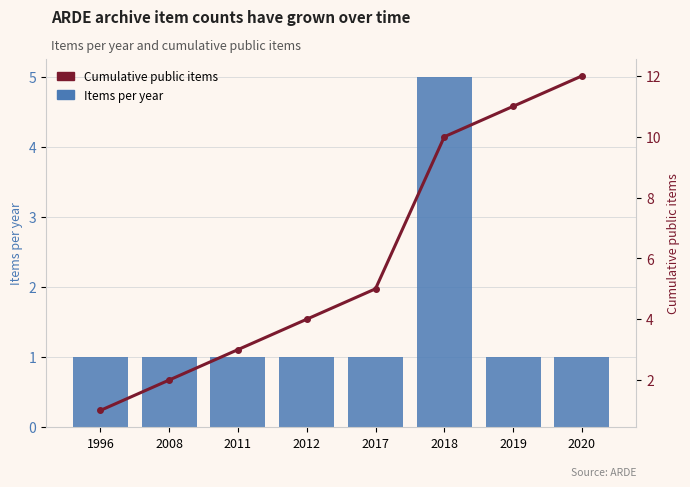

What is the sum of the Items per year values at 2018 and 2017?

6